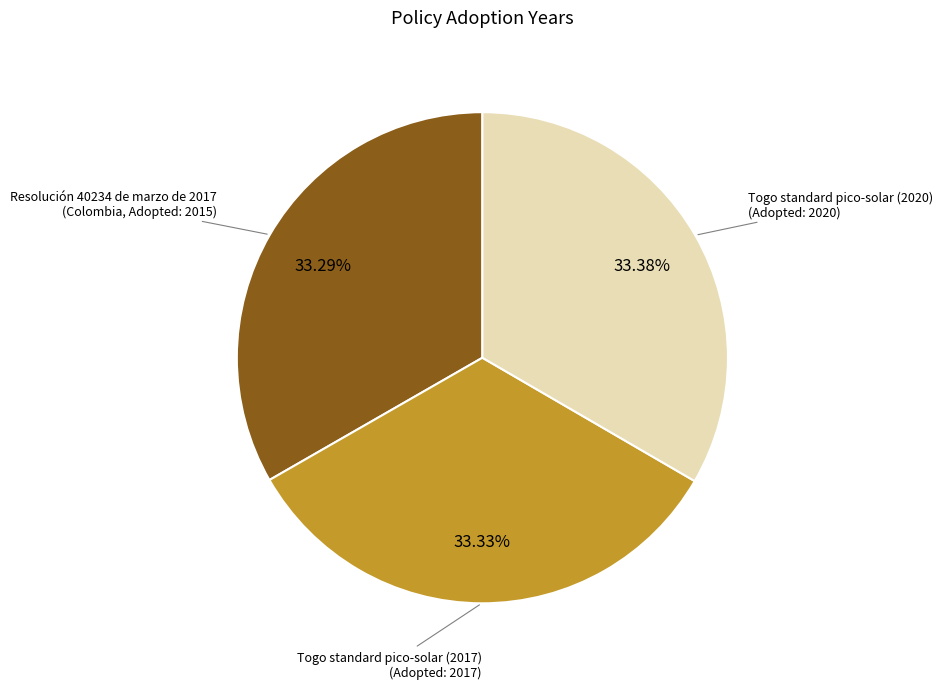

Does any single category account for the majority?

No